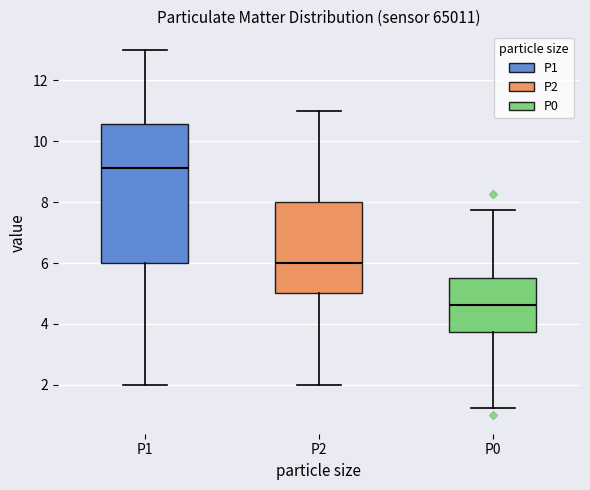

Reading left to right, read every box against the y-axis: the position of its median line, the range the box covers, and the ends of its whiskers. The values are not printed on the chart, so give them approximately, as read against the axis.

P1: median 9.2, box 6.0 to 10.6, whiskers 2.0 to 13.0
P2: median 6.0, box 5.0 to 8.0, whiskers 2.0 to 11.0
P0: median 4.6, box 3.8 to 5.6, whiskers 1.2 to 7.8